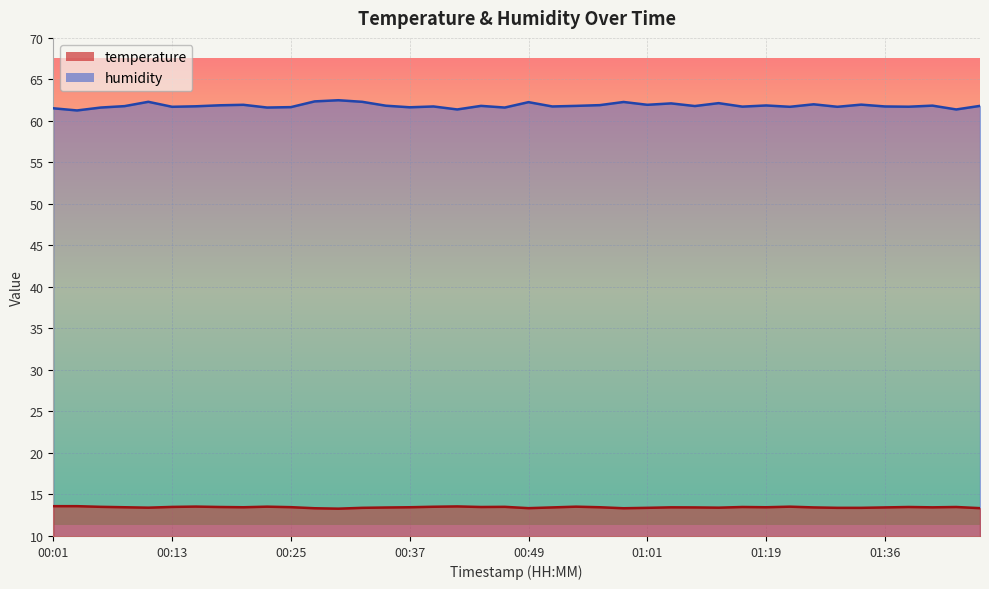

What is the approximate value of humidity at 01:34?

62.0